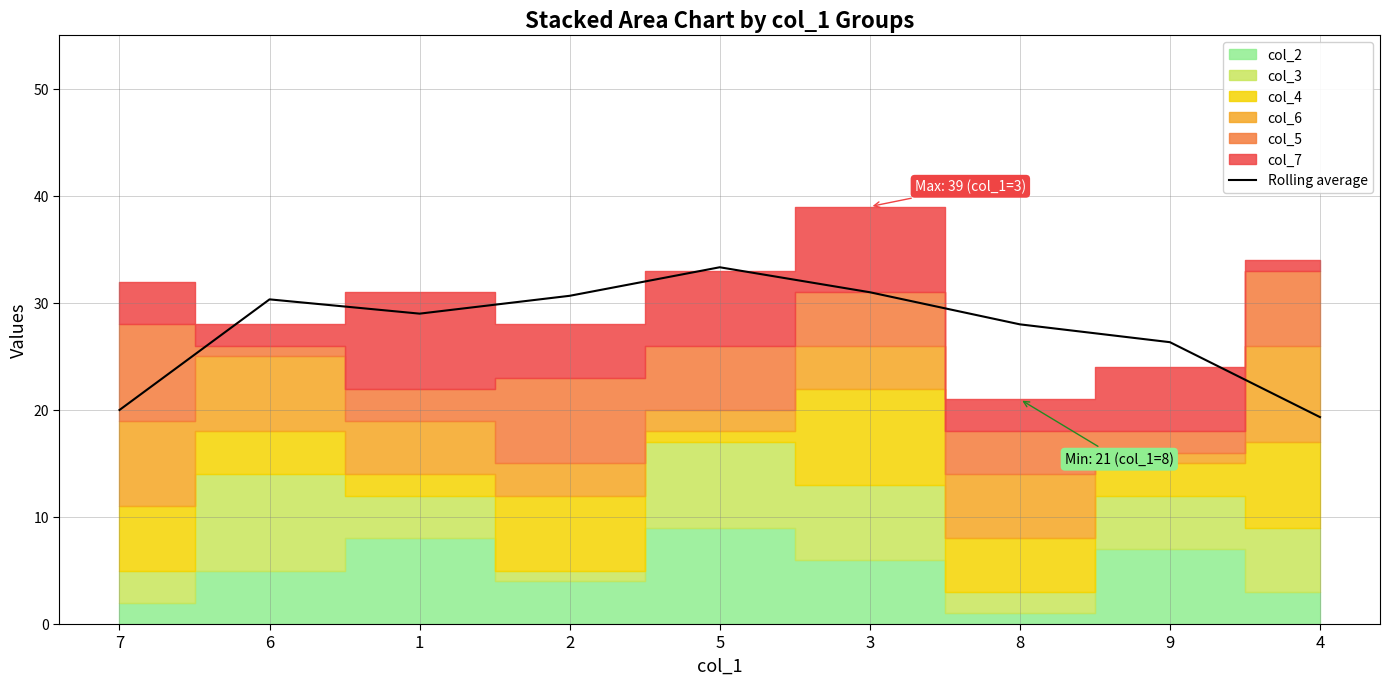

What is the change in value from 7 to 1?

+9.0